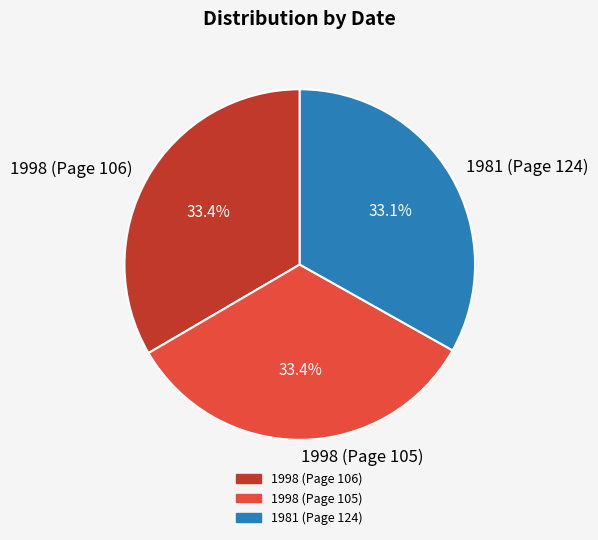

Does 1998 (Page 105) represent more than half of the total?

No